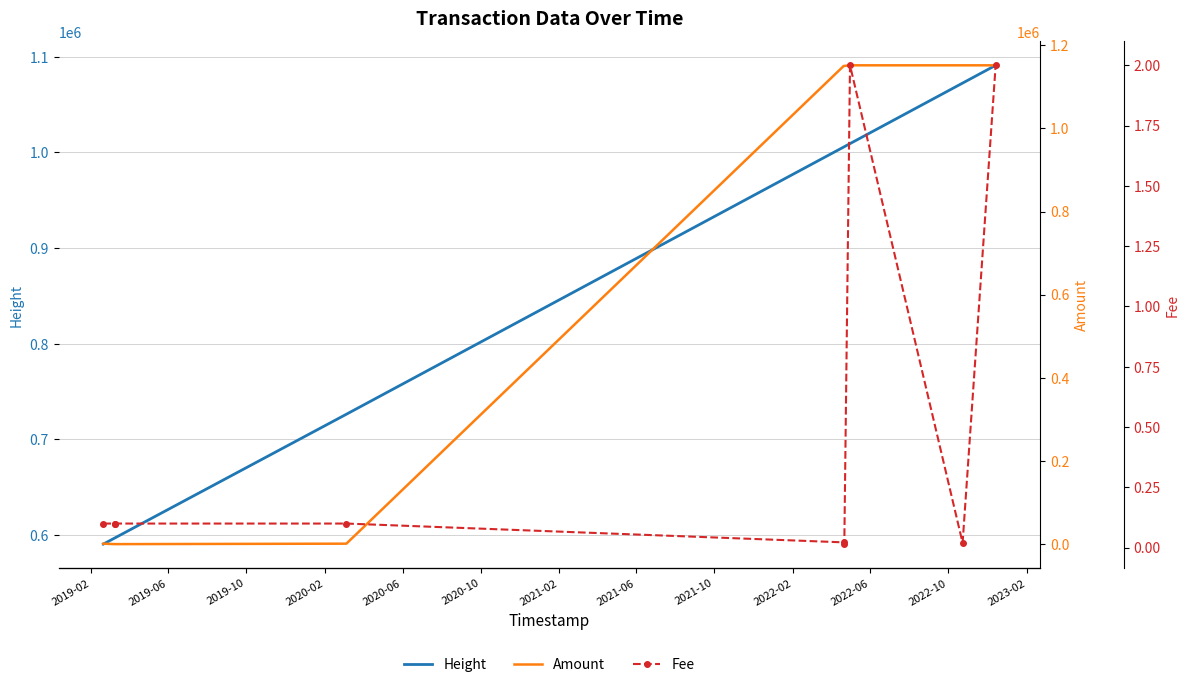

What is the sum of the Fee values at 2019-10 and 2019-02?

0.2